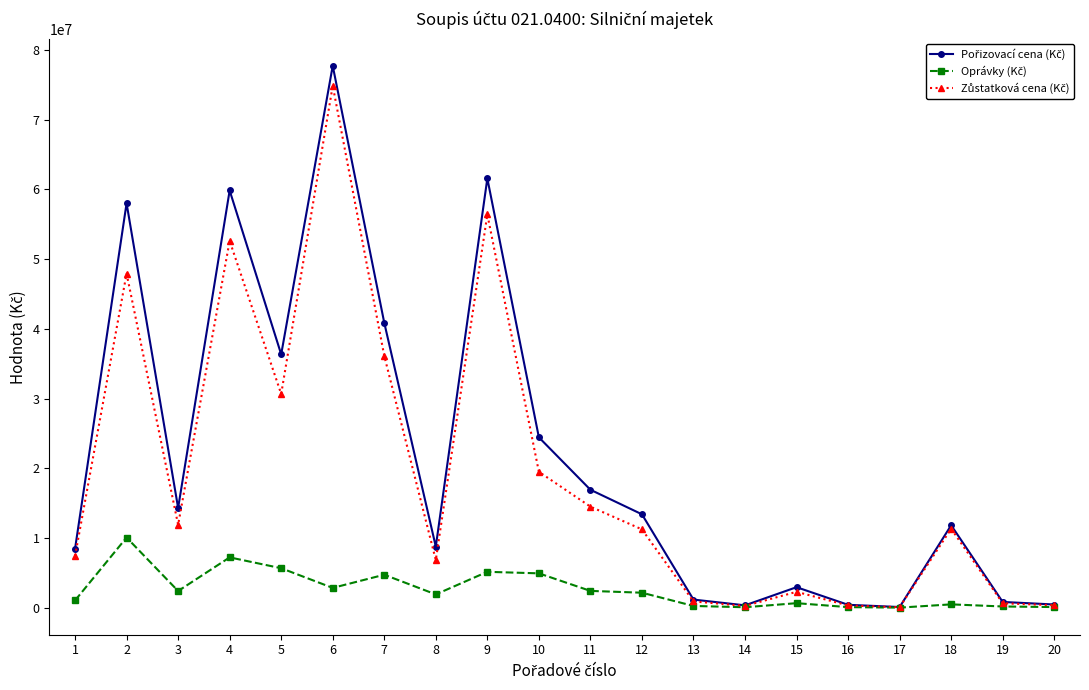

What is the total value across all series at 9?

123121386.0